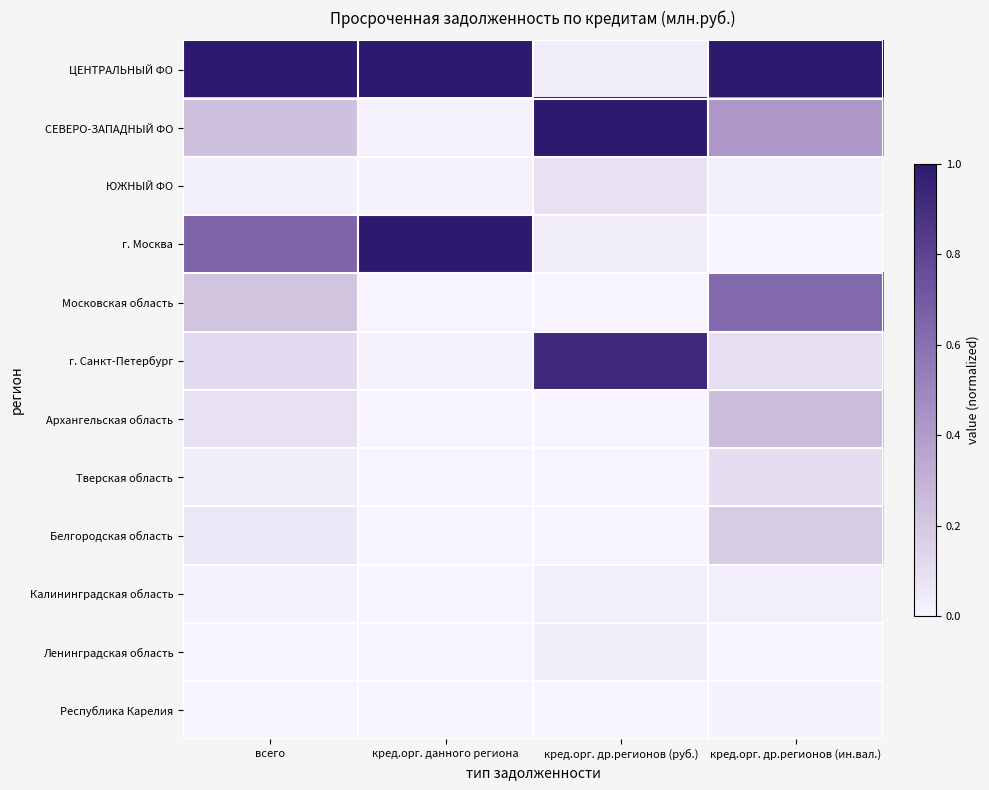

Reading right to left, list all the values displayed in this chart.

ЦЕНТРАЛЬНЫЙ ФО: кред.орг. др.регионов (ин.вал.)=1.0	кред.орг. др.регионов (руб.)=0.0	кред.орг. данного региона=1.0	всего=1.0
СЕВЕРО-ЗАПАДНЫЙ ФО: кред.орг. др.регионов (ин.вал.)=0.4	кред.орг. др.регионов (руб.)=1.0	кред.орг. данного региона=0.0	всего=0.2
ЮЖНЫЙ ФО: кред.орг. др.регионов (ин.вал.)=0.0	кред.орг. др.регионов (руб.)=0.1	кред.орг. данного региона=0.0	всего=0.0
г. Москва: кред.орг. др.регионов (ин.вал.)=0.0	кред.орг. др.регионов (руб.)=0.0	кред.орг. данного региона=1.0	всего=0.7
Московская область: кред.орг. др.регионов (ин.вал.)=0.6	кред.орг. др.регионов (руб.)=0.0	кред.орг. данного региона=0.0	всего=0.2
г. Санкт-Петербург: кред.орг. др.регионов (ин.вал.)=0.1	кред.орг. др.регионов (руб.)=0.9	кред.орг. данного региона=0.0	всего=0.1
Архангельская область: кред.орг. др.регионов (ин.вал.)=0.2	кред.орг. др.регионов (руб.)=0.0	кред.орг. данного региона=0.0	всего=0.1
Тверская область: кред.орг. др.регионов (ин.вал.)=0.1	кред.орг. др.регионов (руб.)=0.0	кред.орг. данного региона=0.0	всего=0.0
Белгородская область: кред.орг. др.регионов (ин.вал.)=0.2	кред.орг. др.регионов (руб.)=0.0	кред.орг. данного региона=0.0	всего=0.1
Калининградская область: кред.орг. др.регионов (ин.вал.)=0.0	кред.орг. др.регионов (руб.)=0.0	кред.орг. данного региона=0.0	всего=0.0
Ленинградская область: кред.орг. др.регионов (ин.вал.)=0.0	кред.орг. др.регионов (руб.)=0.0	кред.орг. данного региона=0.0	всего=0.0
Республика Карелия: кред.орг. др.регионов (ин.вал.)=0.0	кред.орг. др.регионов (руб.)=0.0	кред.орг. данного региона=0.0	всего=0.0